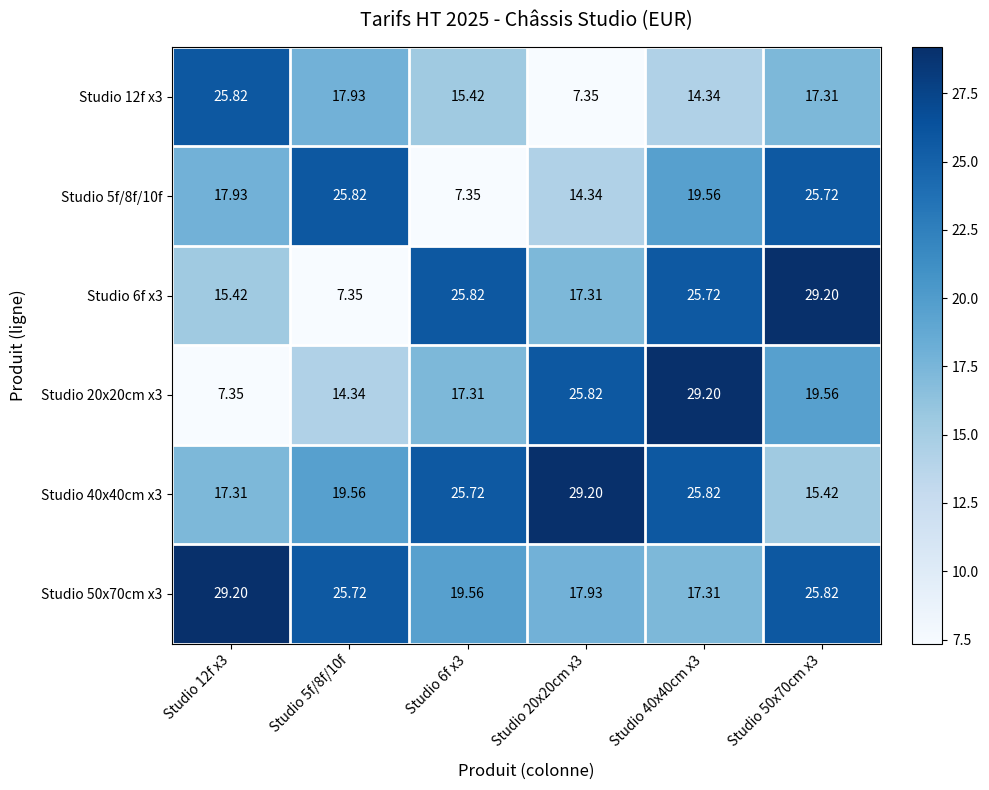

Is the value of Studio 40x40cm x3 at Studio 12f x3 greater than the value of Studio 12f x3 at Studio 12f x3?

No